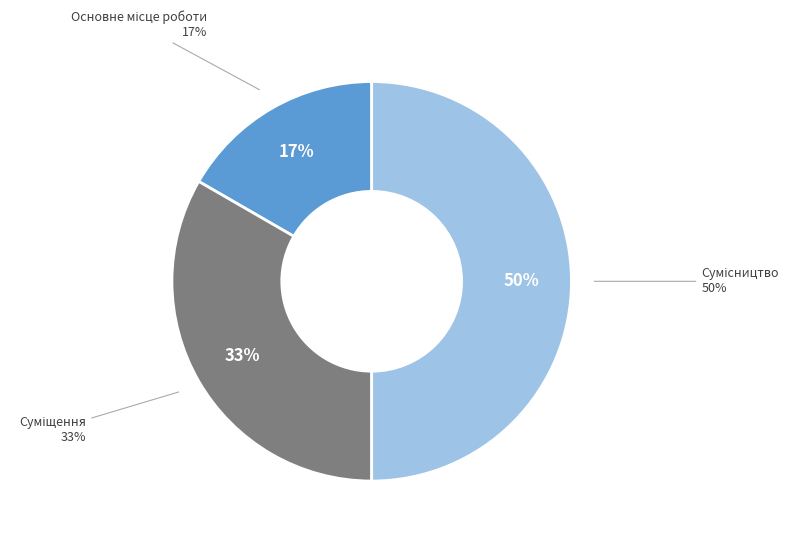

To the nearest percent, what percentage of the pie is Суміщення?

33%